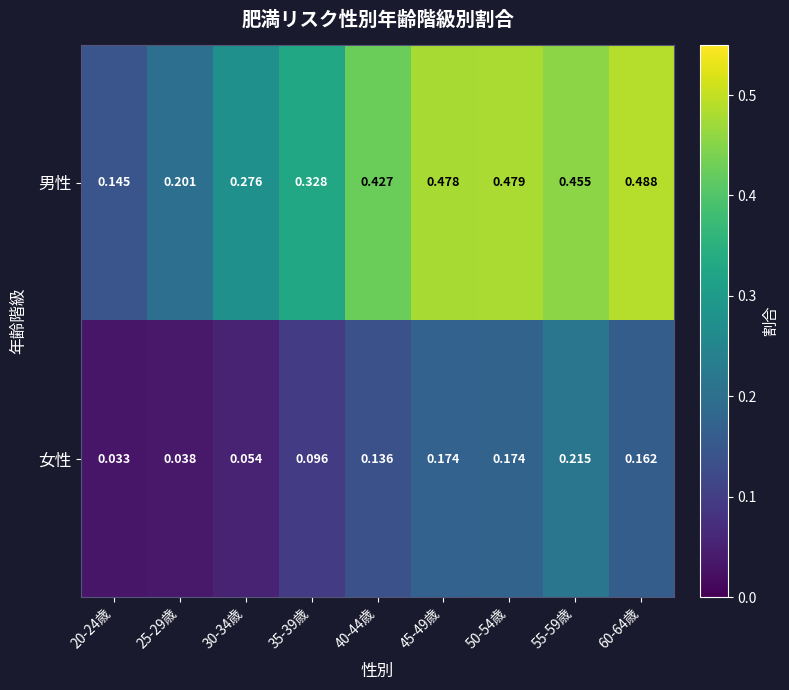

At how many categories does at least one series exceed 0?

9